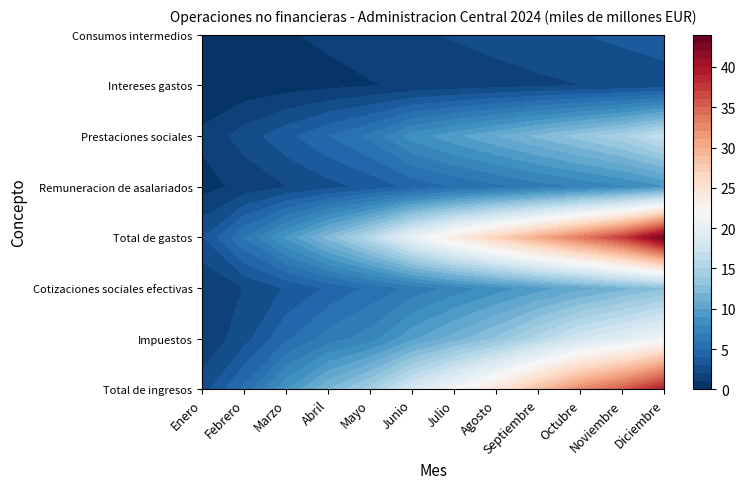

How many values in the Remuneracion de asalariados series are below 5?

6